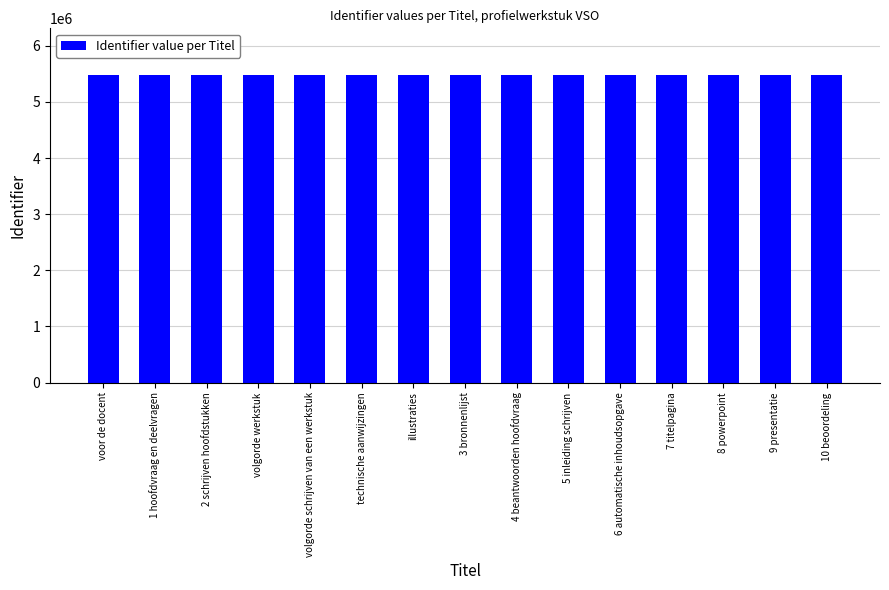

What is the average value?

5474660